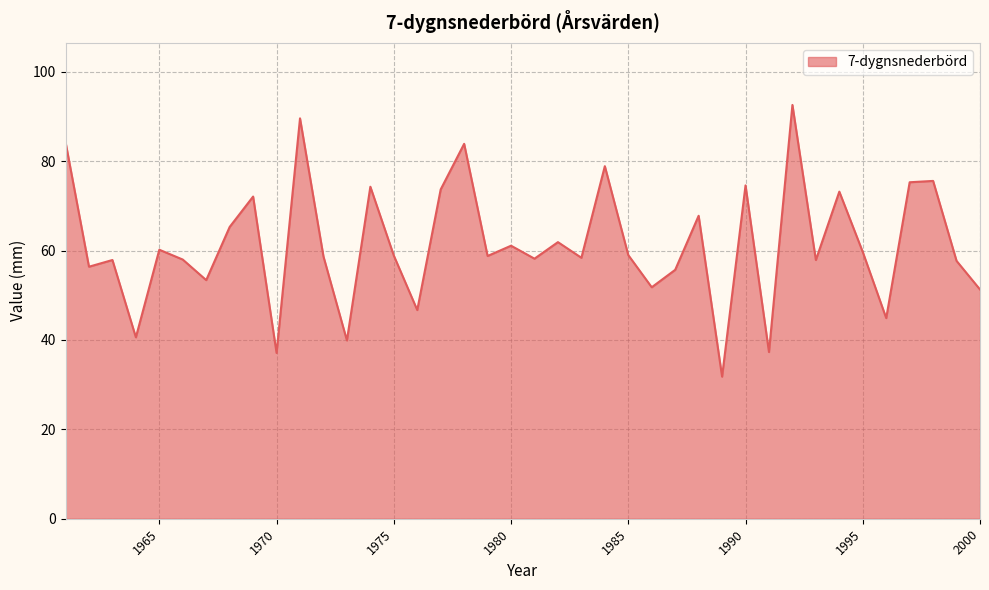

What is the difference between the maximum and minimum values?

60.8